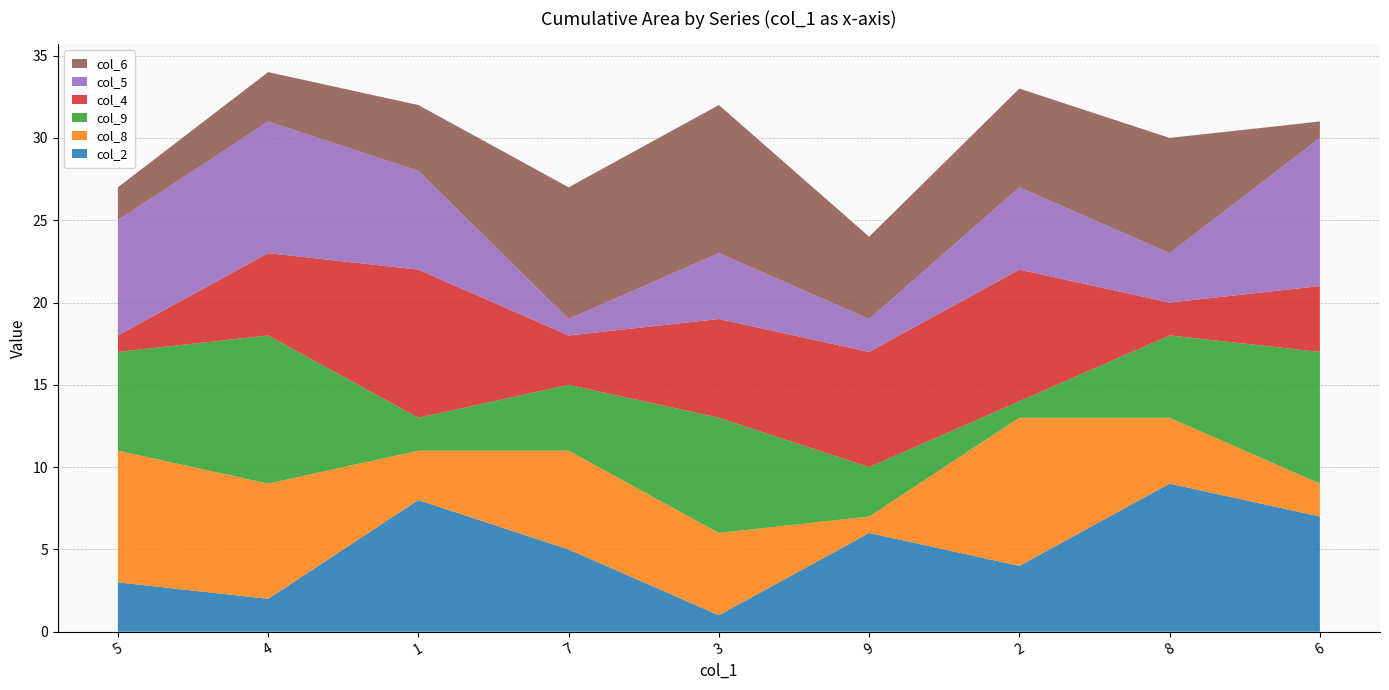

Reading left to right, extract all data points from this chart.

col_2: 3	2	8	5	1	6	4	9	7
col_8: 8	7	3	6	5	1	9	4	2
col_9: 6	9	2	4	7	3	1	5	8
col_4: 1	5	9	3	6	7	8	2	4
col_5: 7	8	6	1	4	2	5	3	9
col_6: 2	3	4	8	9	5	6	7	1